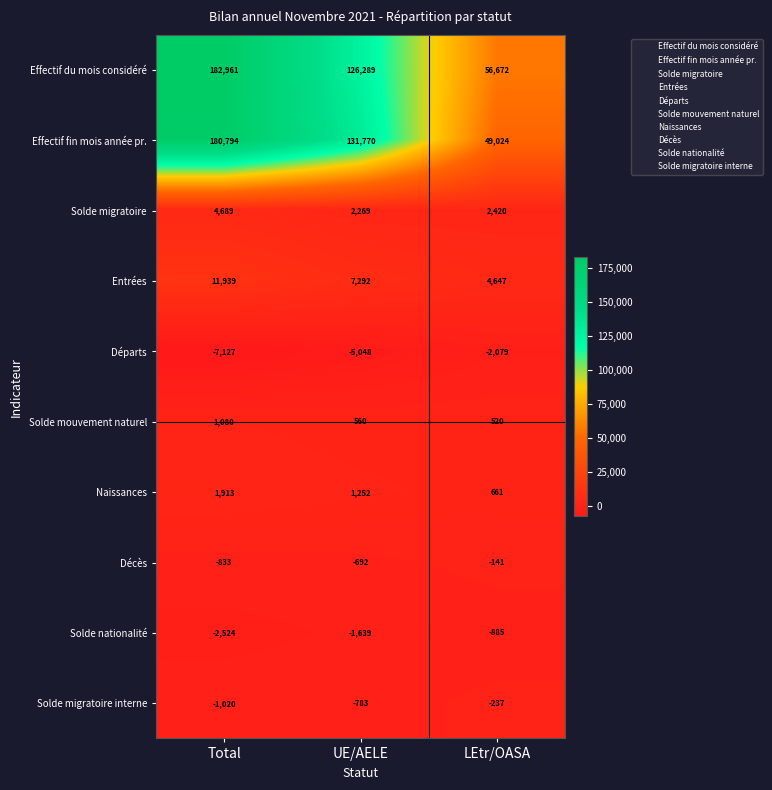

What is the total value across all series at Total?

371872